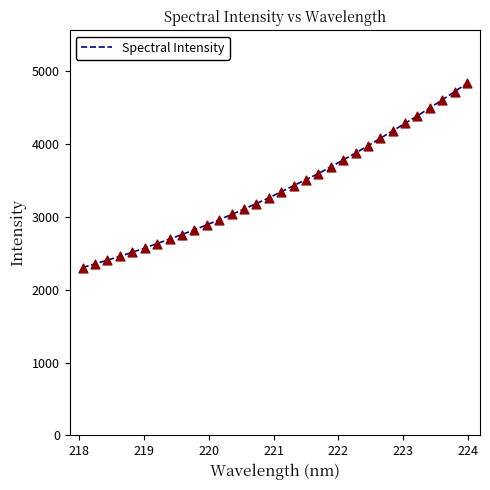

What is the minimum value shown in the chart?

2306.3